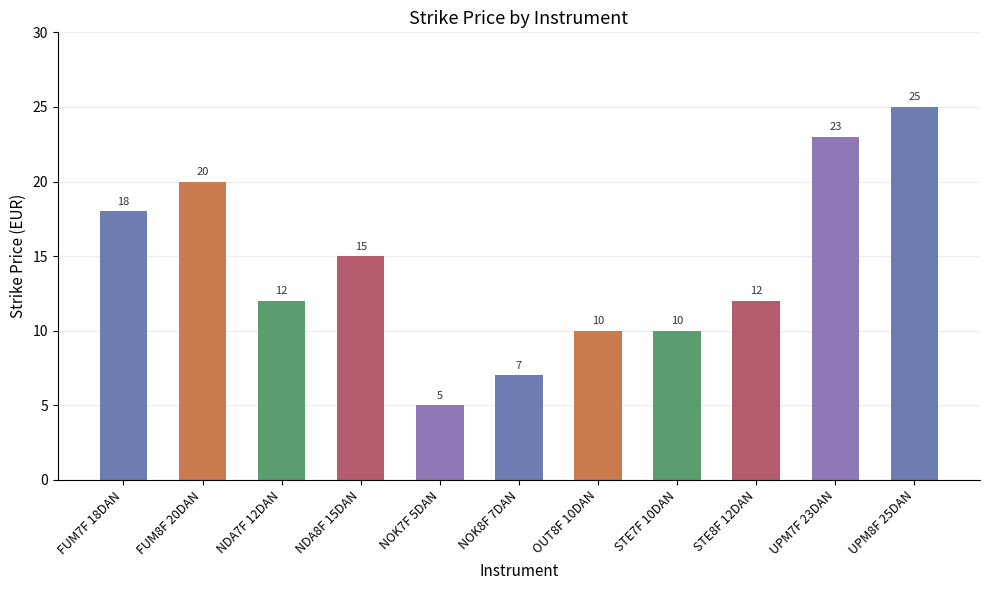

Count the number of data series in this chart.

1